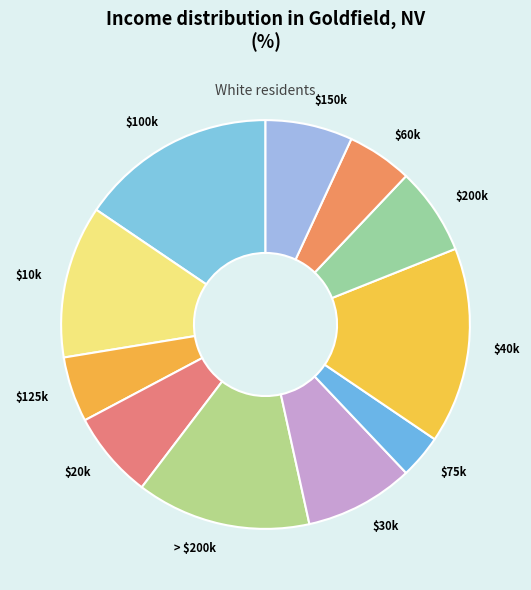

Is it true that $10k is 21% of the pie?

False